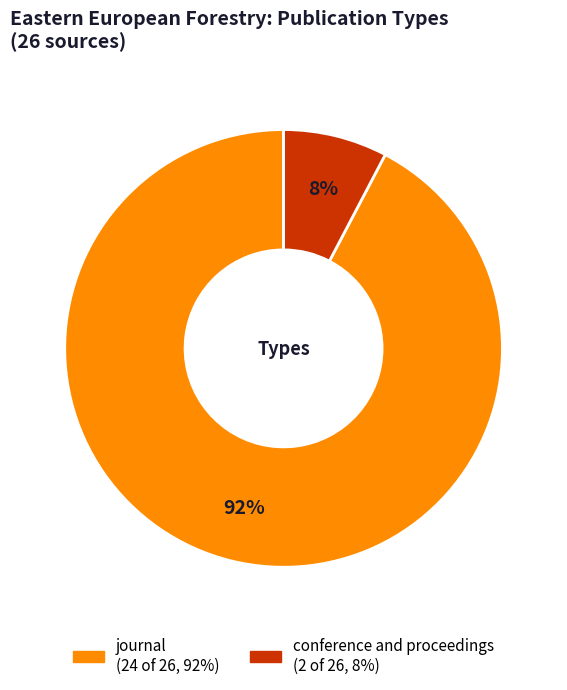

Count the number of slices in the pie.

2